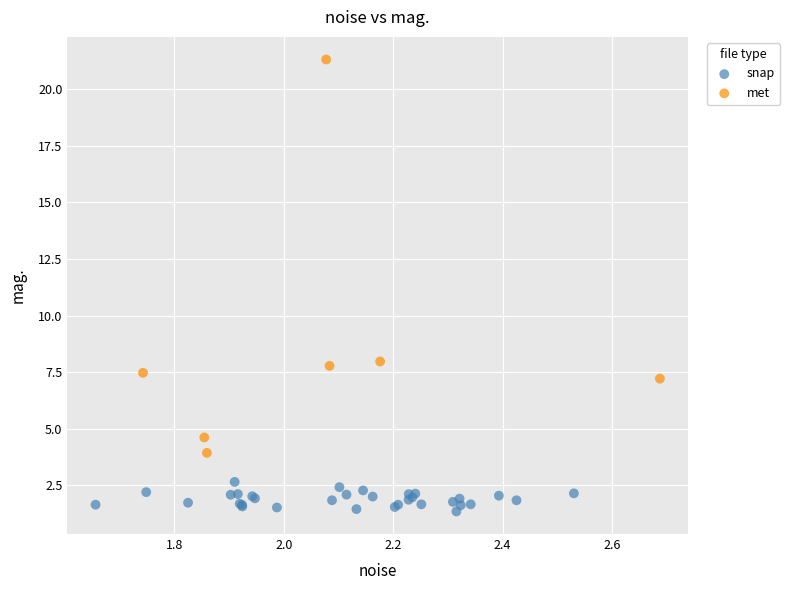

Which series has the largest Y range (max minus min)?

met